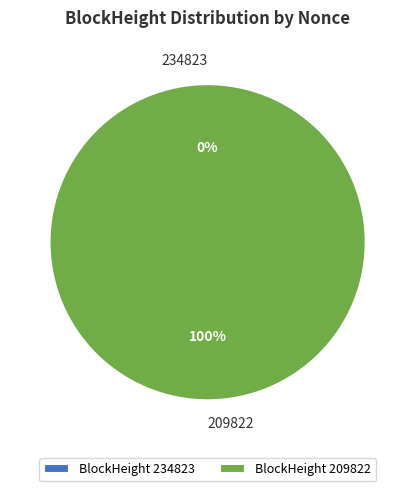

What is the change in value from 234823 to 209822?

+1